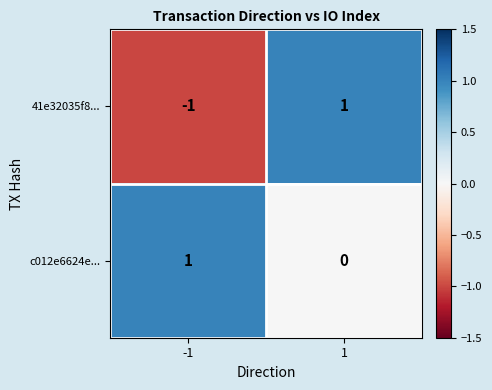

The value of c012e6624e... at 1 is 0. True or false?

True